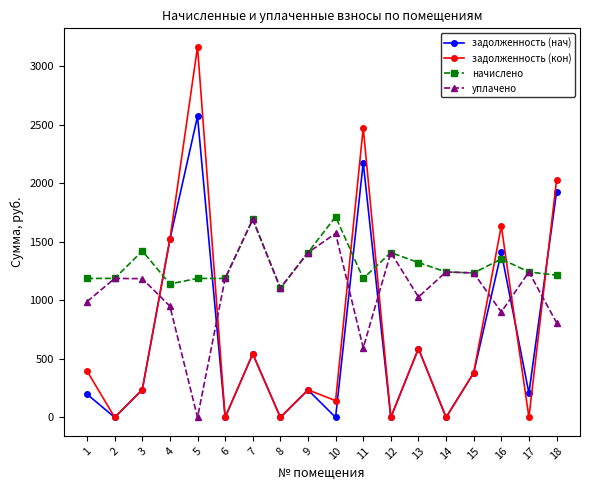

What is the sum of all задолженность (нач) values?

11985.6